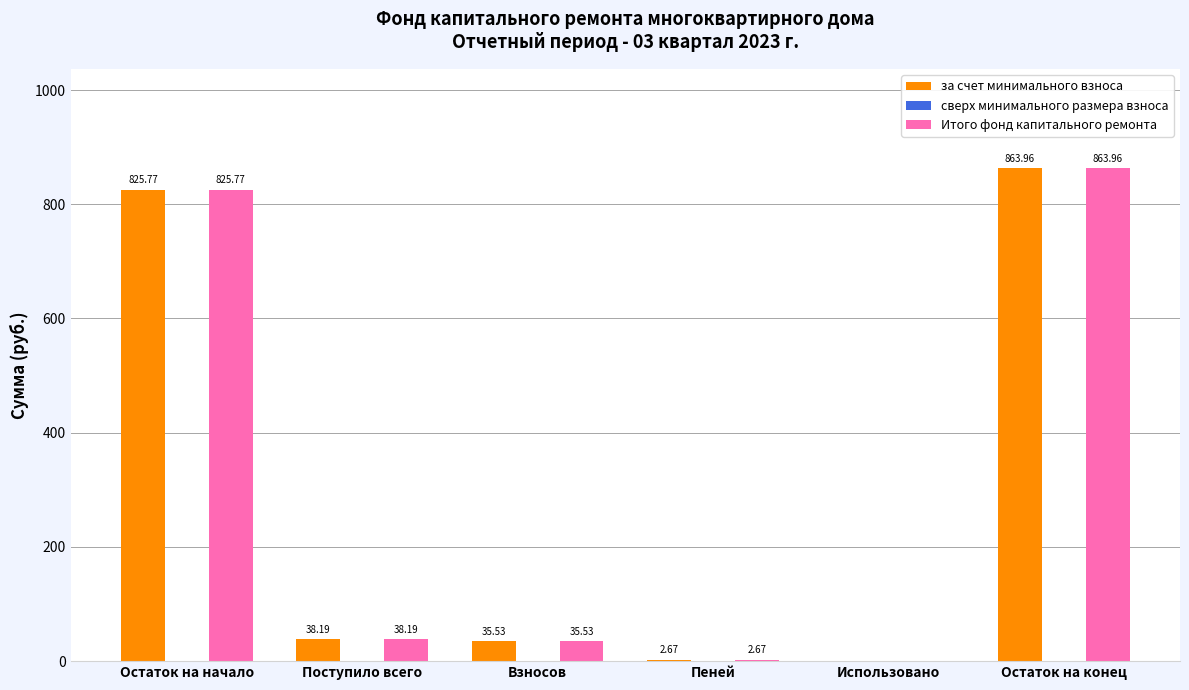

What is the maximum value for за счет минимального взноса?

864.0